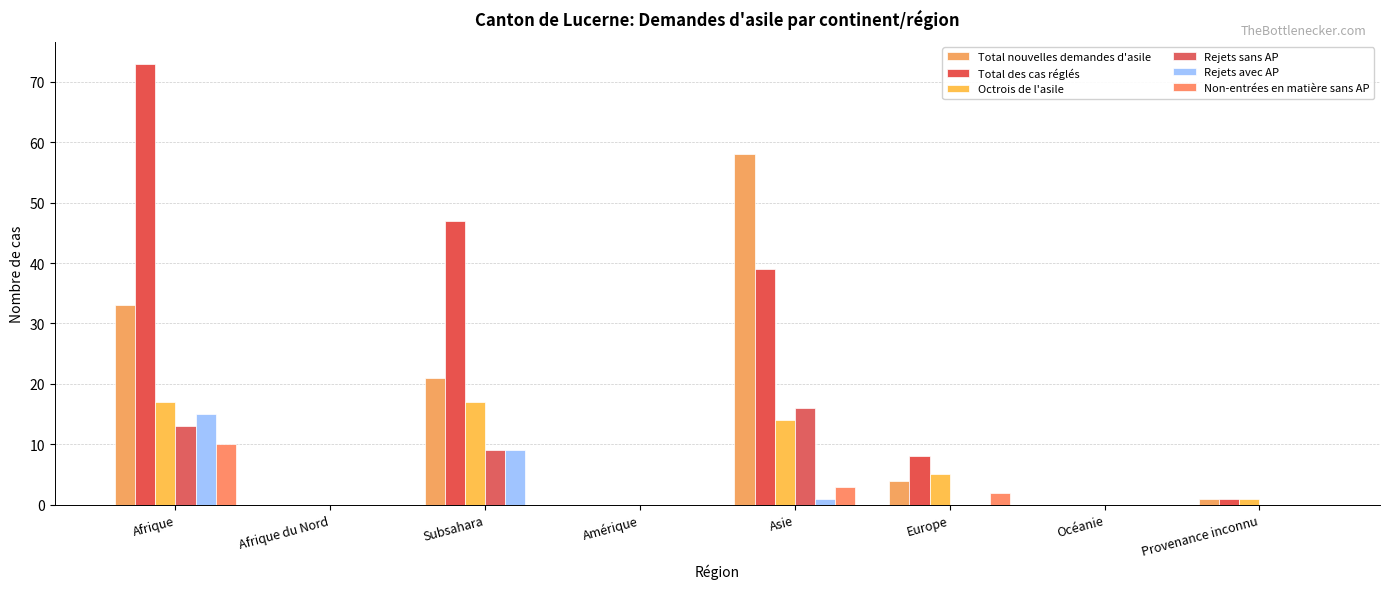

Are the bars horizontal?

No